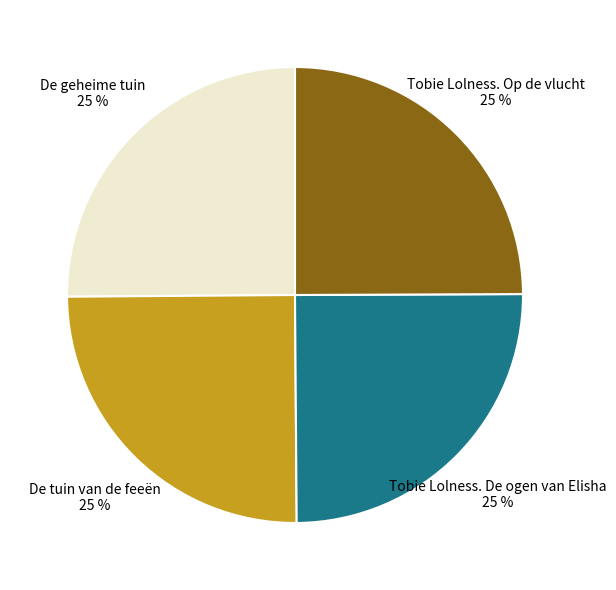

Is there any slice that represents more than half of the pie?

No